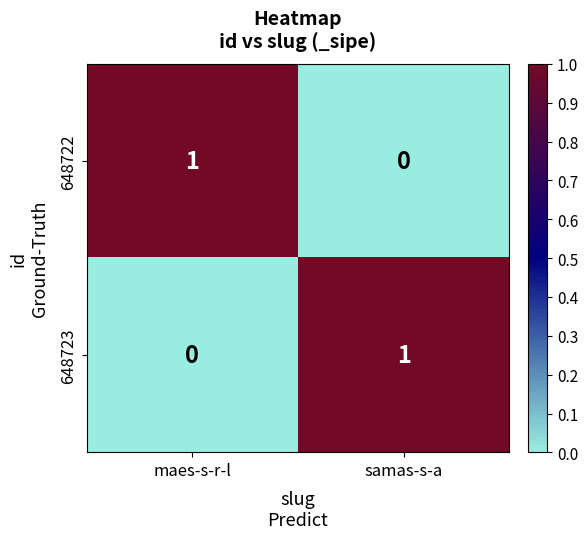

How many values in 648723 are above zero?

1